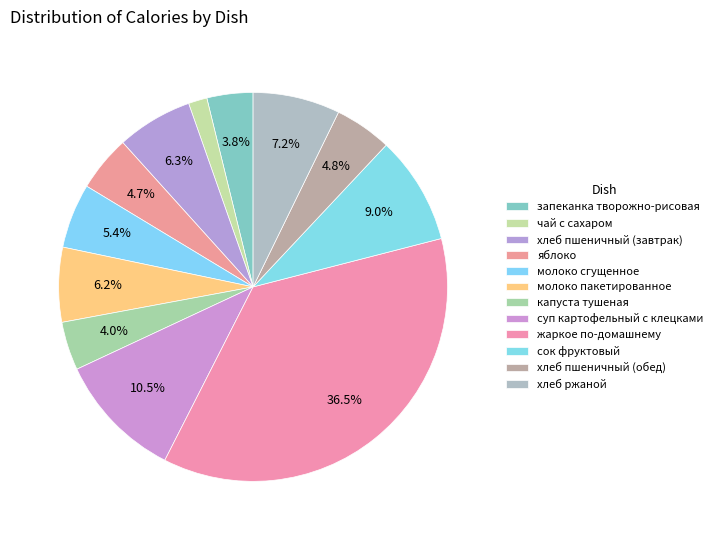

What is the smallest slice in the pie chart?

чай с сахаром